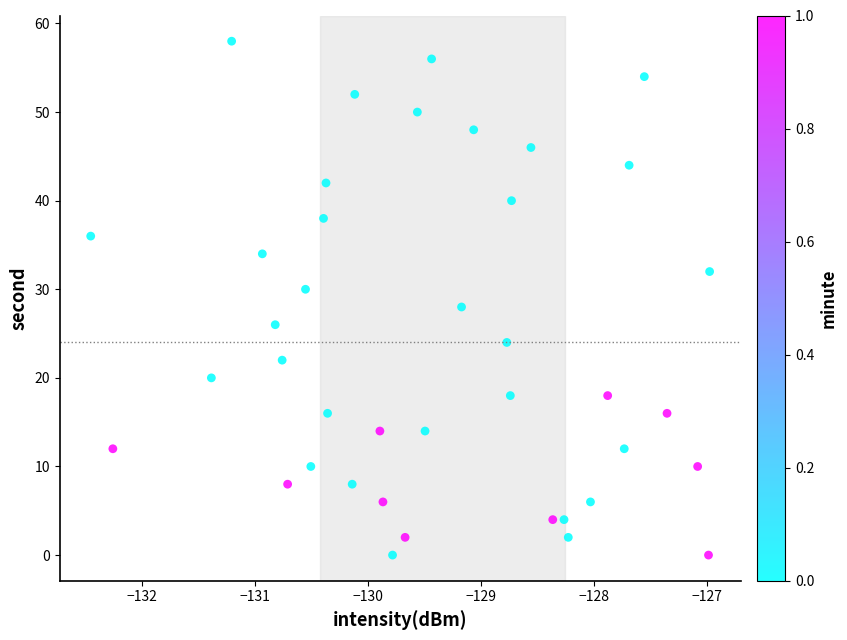

What is the range of Y values (max minus min)?

58